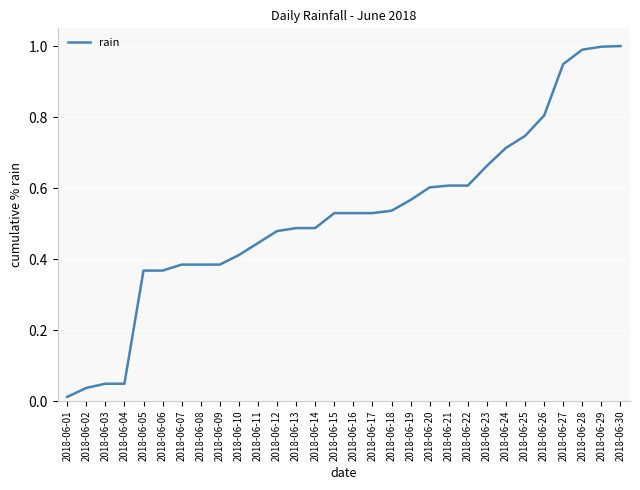

What is the sum of all values?

15.7